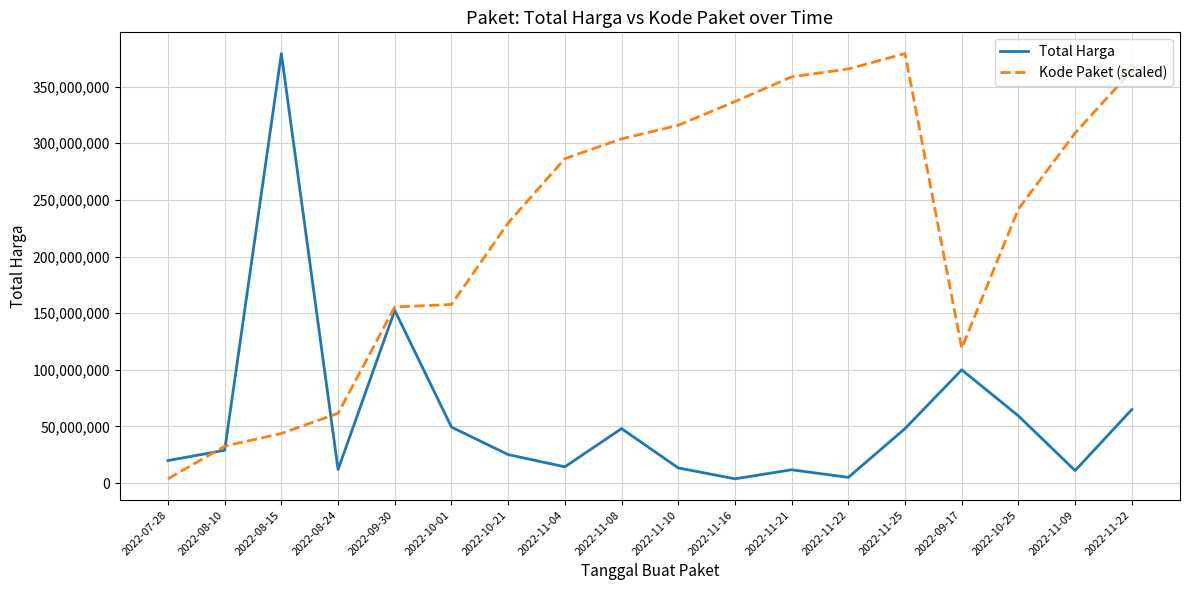

What is the label of the 15th point from the right?

2022-08-24